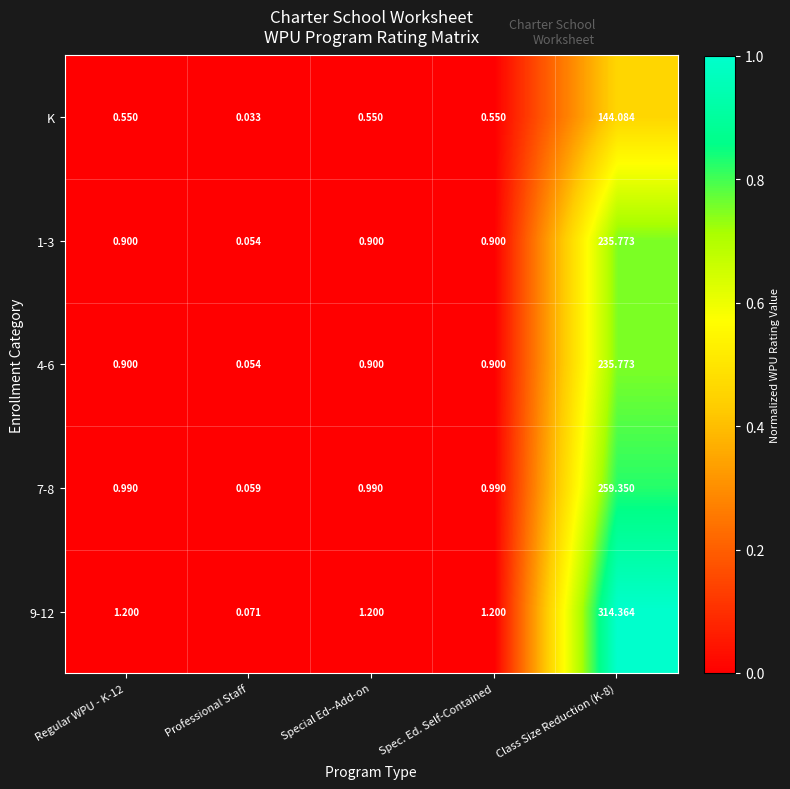

Which series has the largest total across all categories?

9-12